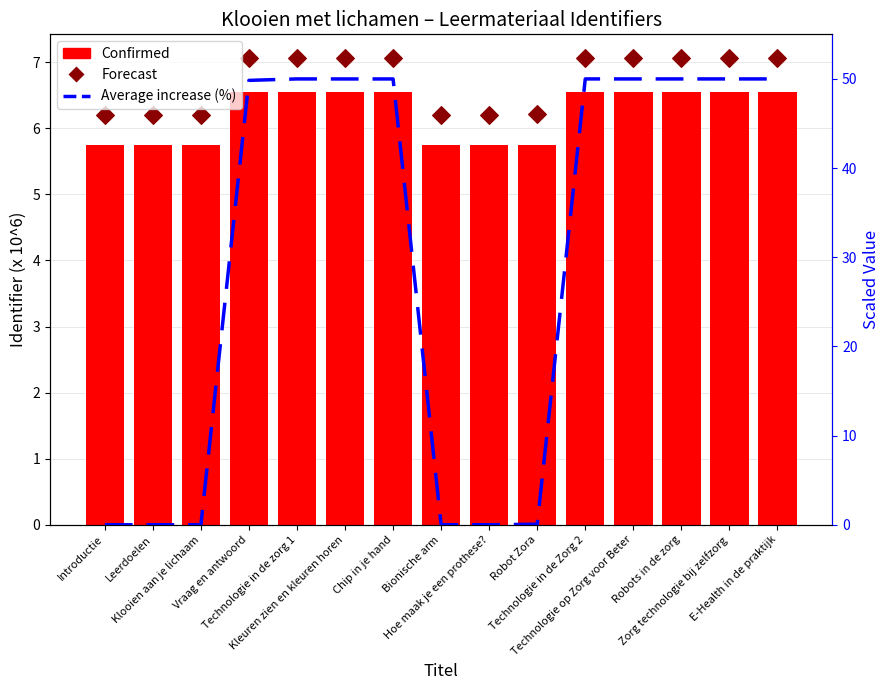

What are all the series names shown in the legend?

Confirmed, Forecast, Average increase (%)